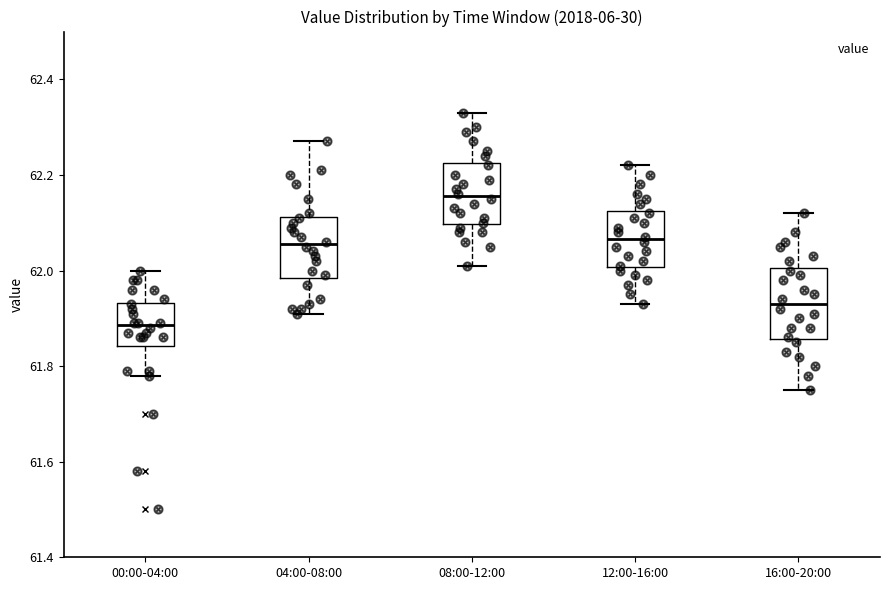

Reading left to right, transcribe this box plot: for each box, give where its median line is, the range the box spans, and where its two whiskers end, as read against the y-axis. The values are not printed on the chart, so give them approximately, as read against the axis.

00:00-04:00: median 61.88, box 61.84 to 61.94, whiskers 61.78 to 62.00
04:00-08:00: median 62.06, box 61.98 to 62.12, whiskers 61.92 to 62.28
08:00-12:00: median 62.16, box 62.10 to 62.22, whiskers 62.02 to 62.34
12:00-16:00: median 62.06, box 62.00 to 62.12, whiskers 61.94 to 62.22
16:00-20:00: median 61.94, box 61.86 to 62.00, whiskers 61.76 to 62.12